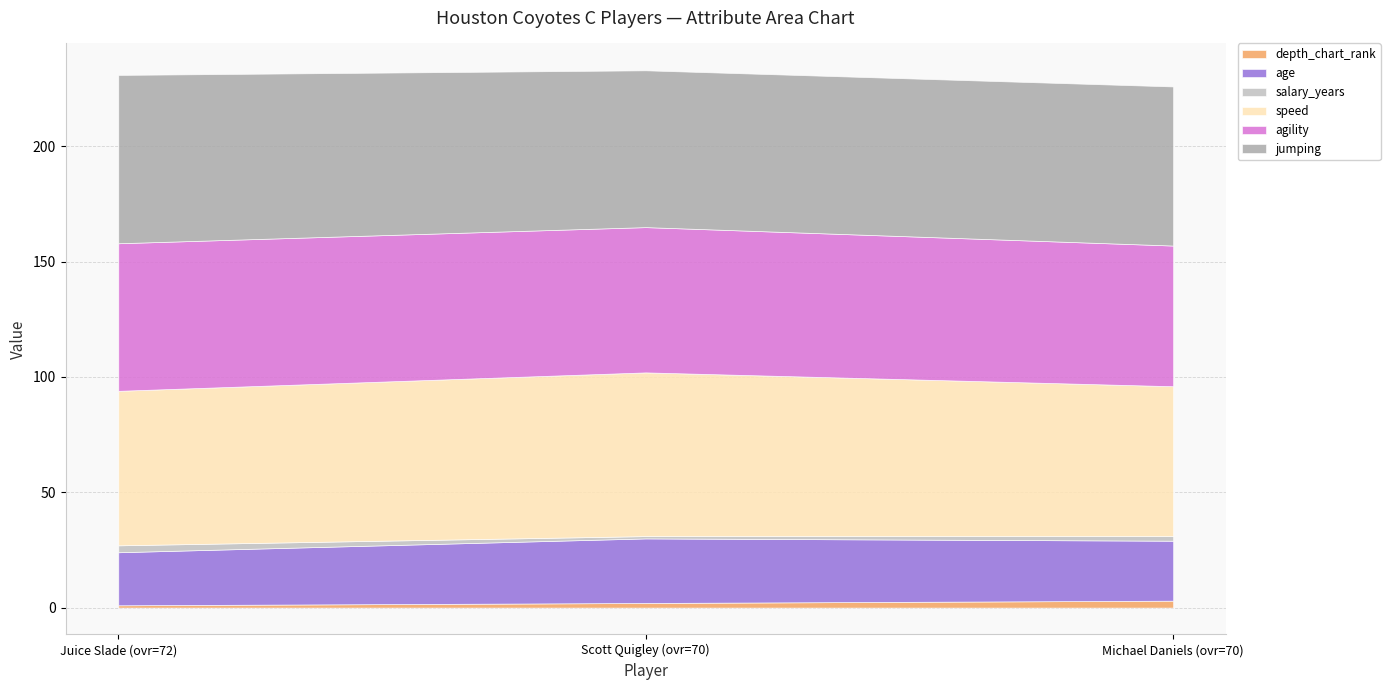

At which category is the sum across all series the highest?

Scott Quigley (ovr=70)